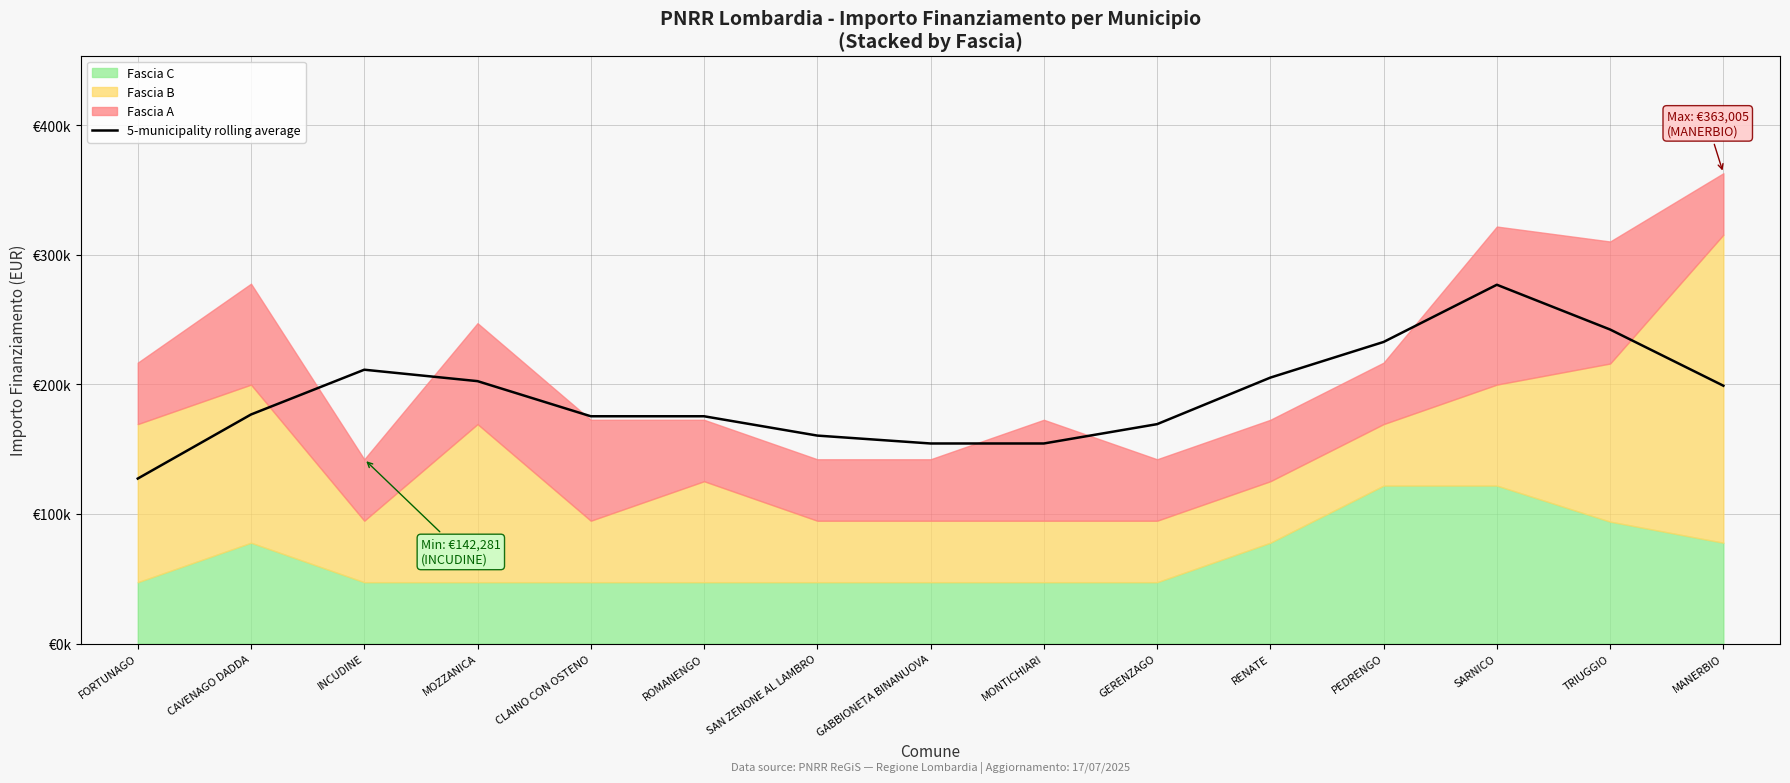

List the labels in order of value, largest first.

SARNICO, TRIUGGIO, PEDRENGO, INCUDINE, RENATE, MOZZANICA, MANERBIO, CAVENAGO DADDA, CLAINO CON OSTENO, ROMANENGO, GERENZAGO, SAN ZENONE AL LAMBRO, GABBIONETA BINANUOVA, MONTICHIARI, FORTUNAGO